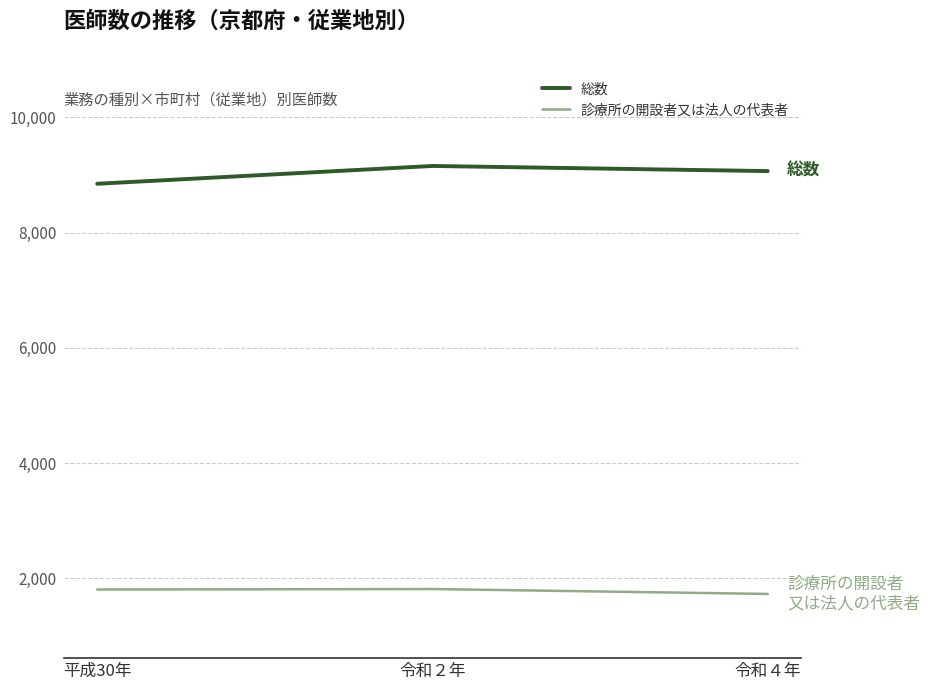

Count the 総数 values in the range 8847 to 9156.

3